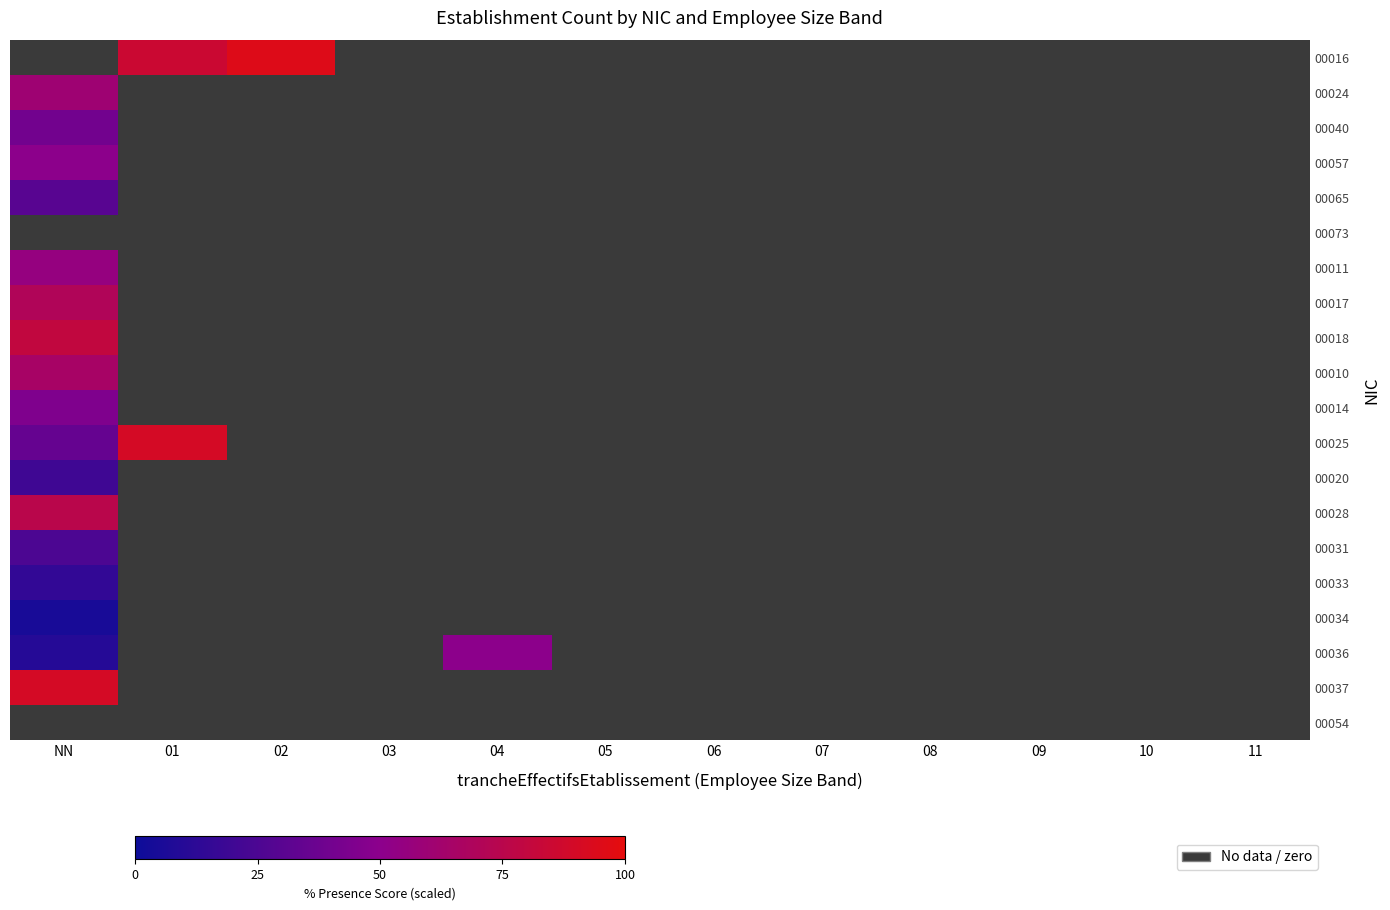

Which series has the widest spread of values?

00025